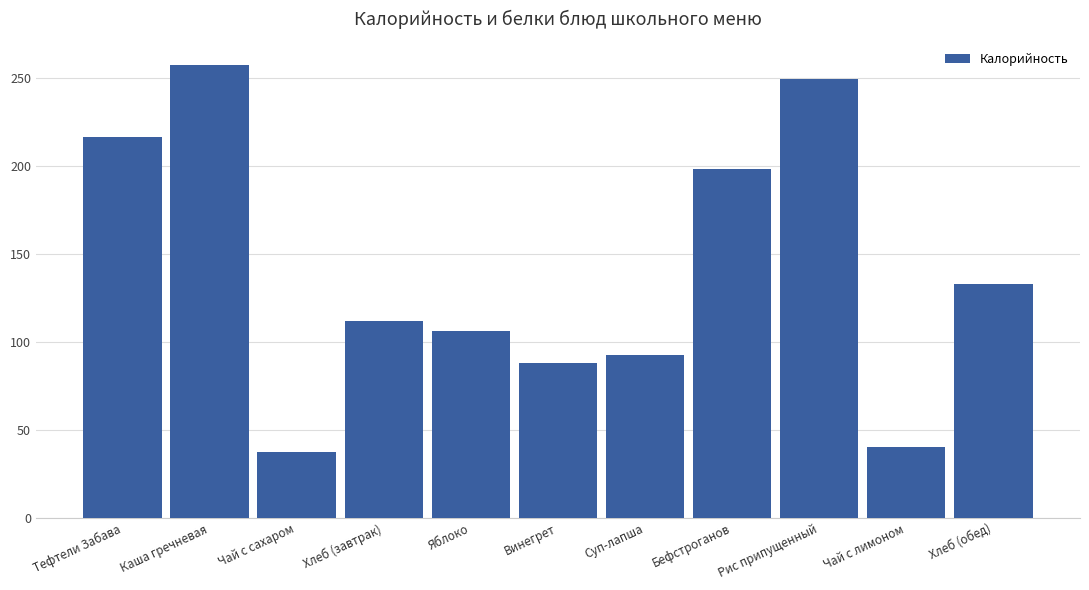

What is the label of the 10th bar from the right?

Каша гречневая